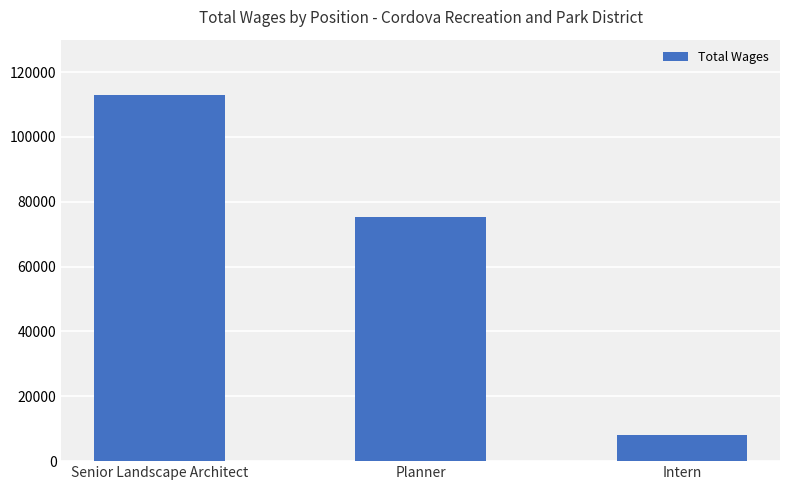

What is the sum of the values at Intern and Planner?

83217